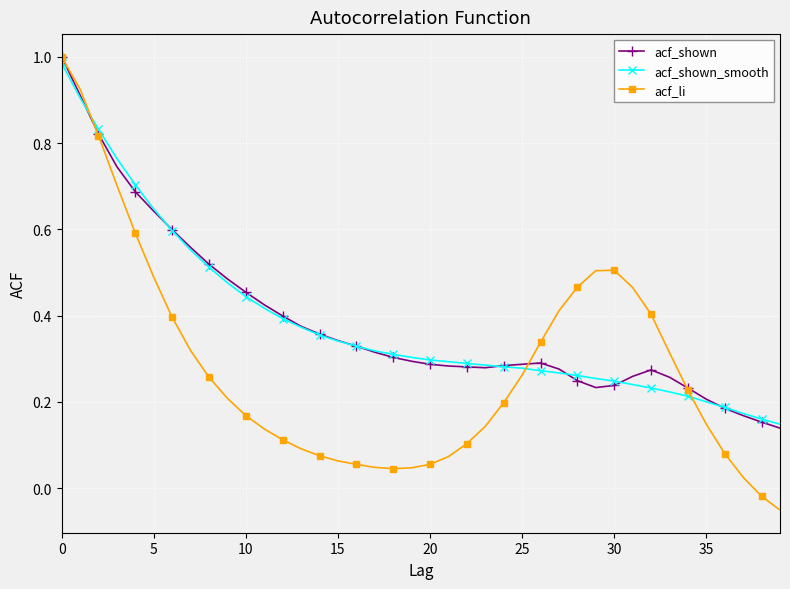

In acf_li, how many points are higher than both neighbors (excluding endpoints)?

1